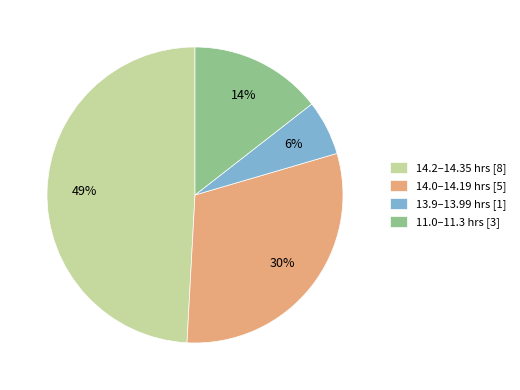

To the nearest percent, what portion does 13.9–13.99 hrs [1] represent?

6%